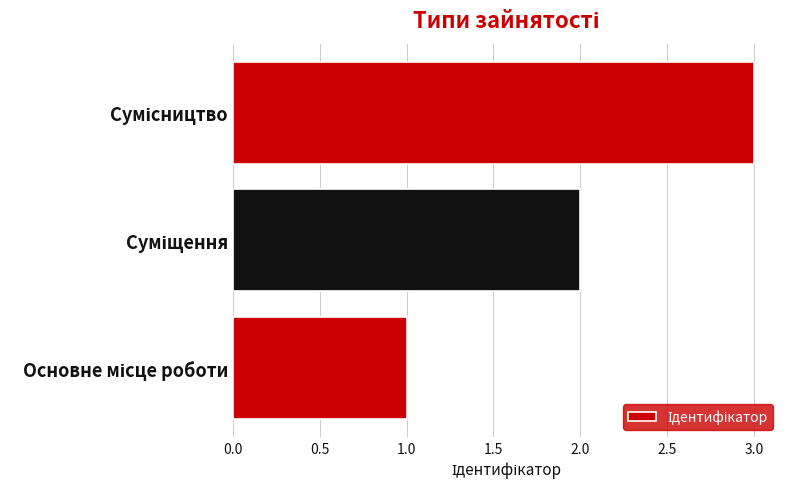

What is the sum of all values?

6